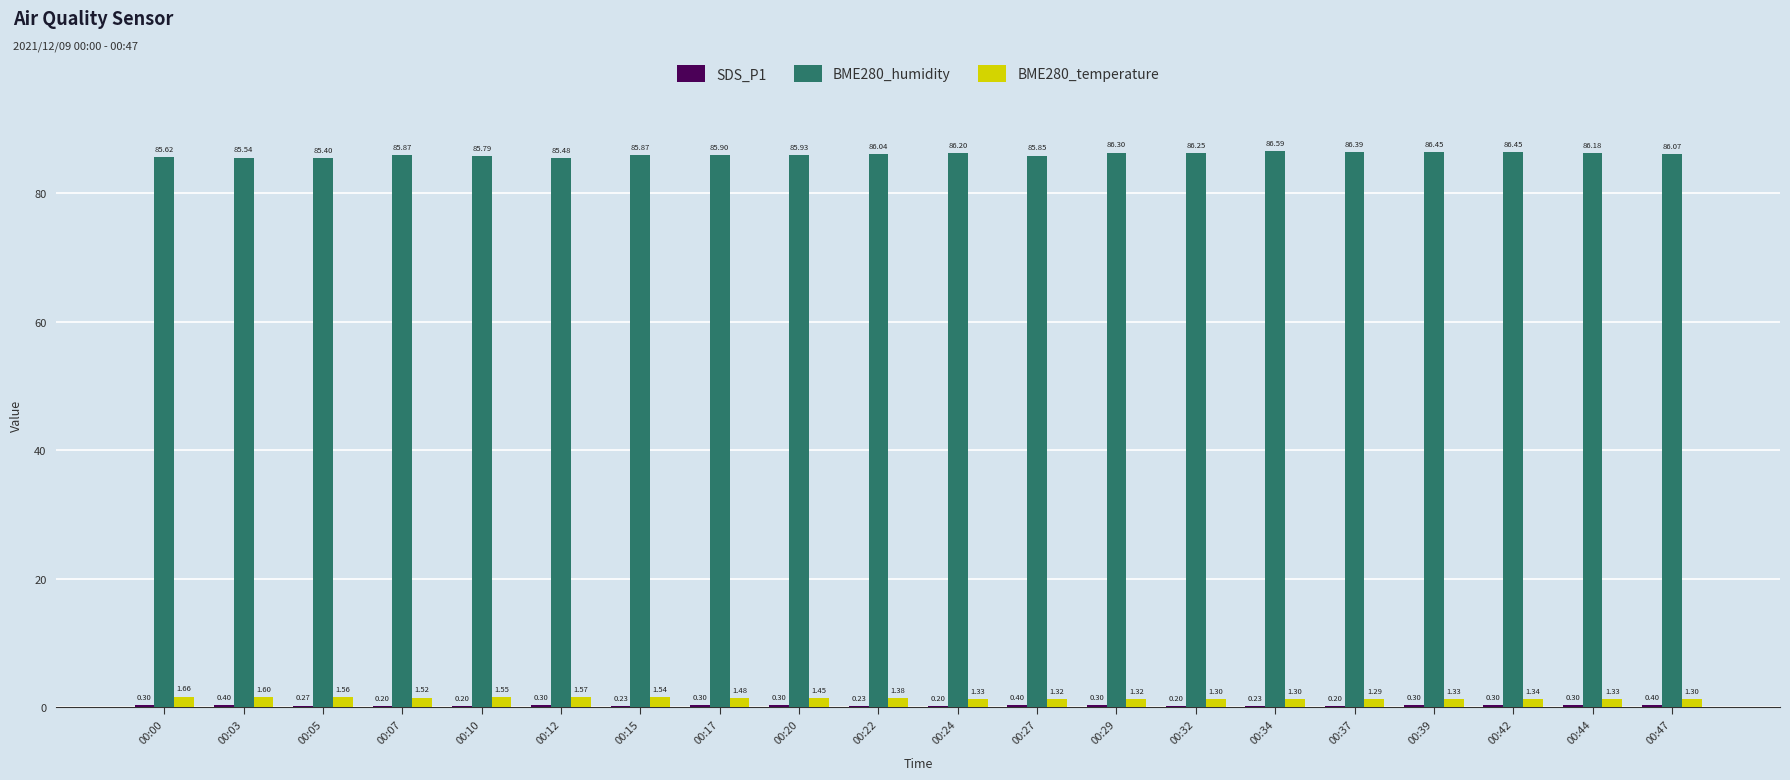

Is the value of BME280_temperature at 00:27 greater than the value of BME280_humidity at 00:34?

No